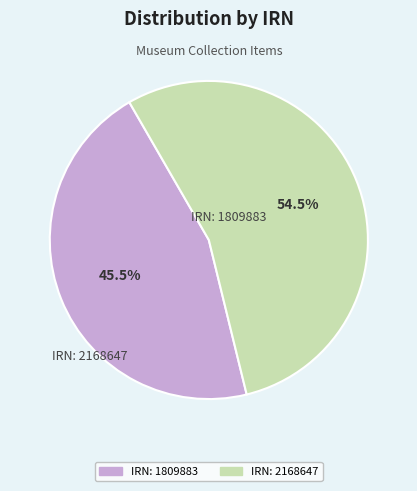

Does any single category account for the majority?

Yes